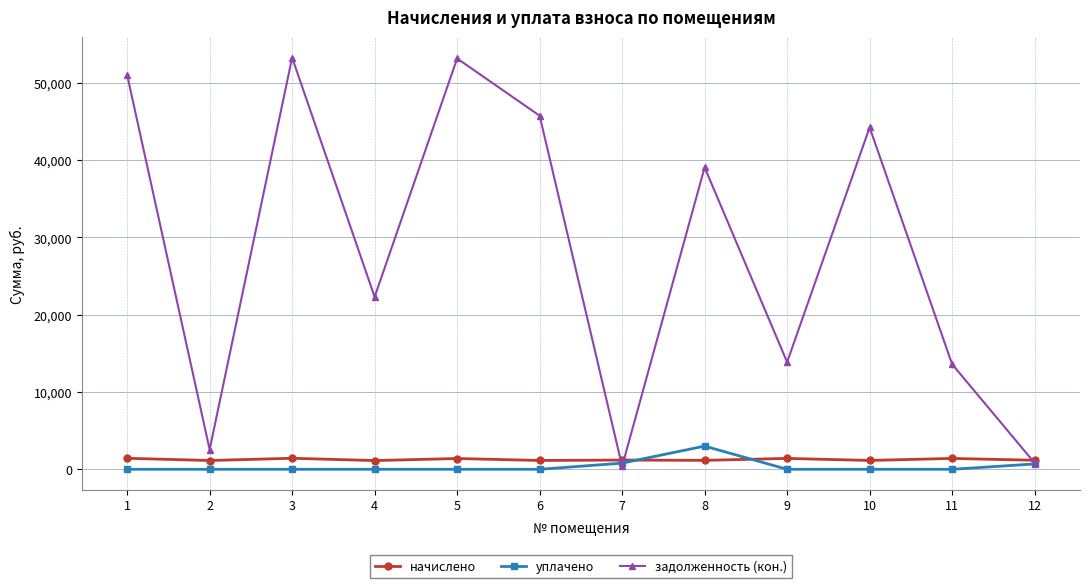

What is the value of the начислено point at the 3rd from the left?

1428.3